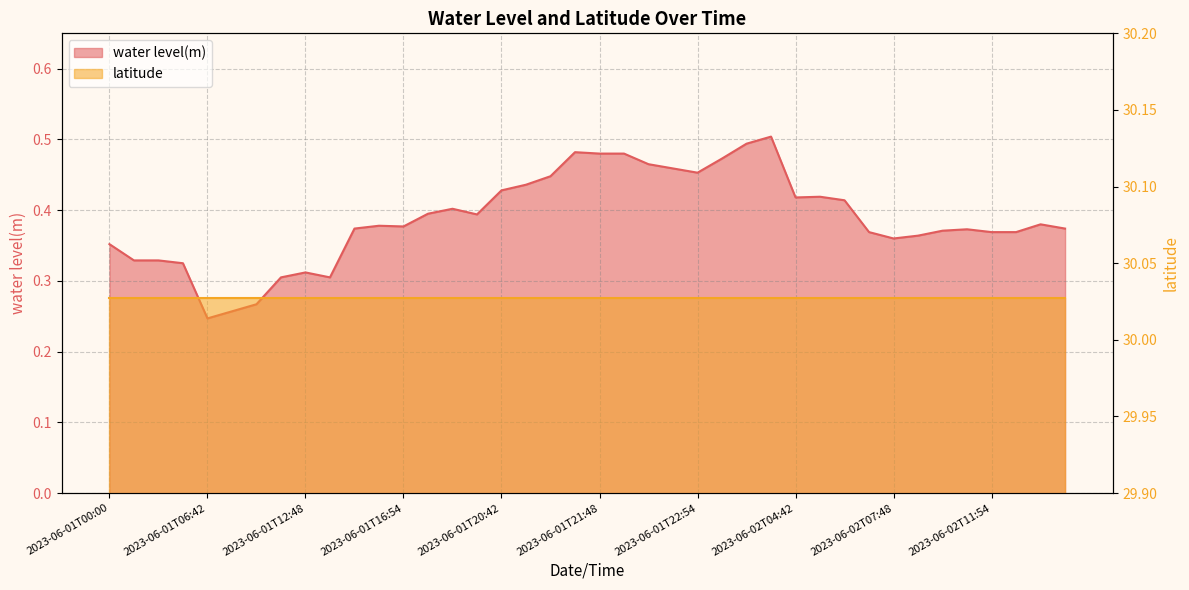

The chart shows a value of 0.5 at 2023-06-02T07:42. True or false?

False